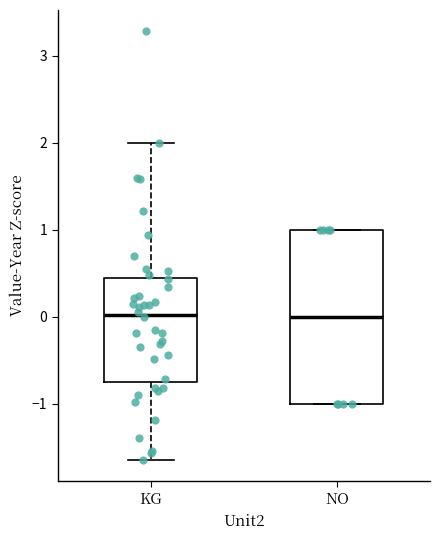

Comparing the boxes themselves (not the whiskers), which one is the tallest?

NO